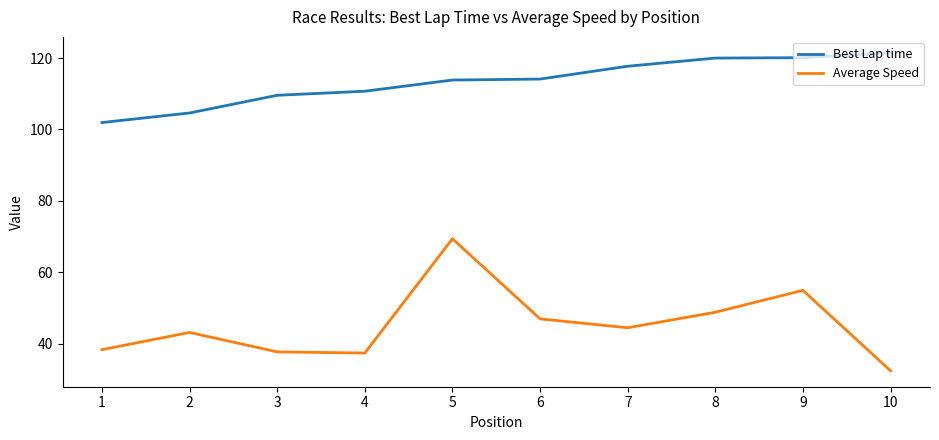

True or false: Average Speed has more than 0 points higher than both neighbors.

True